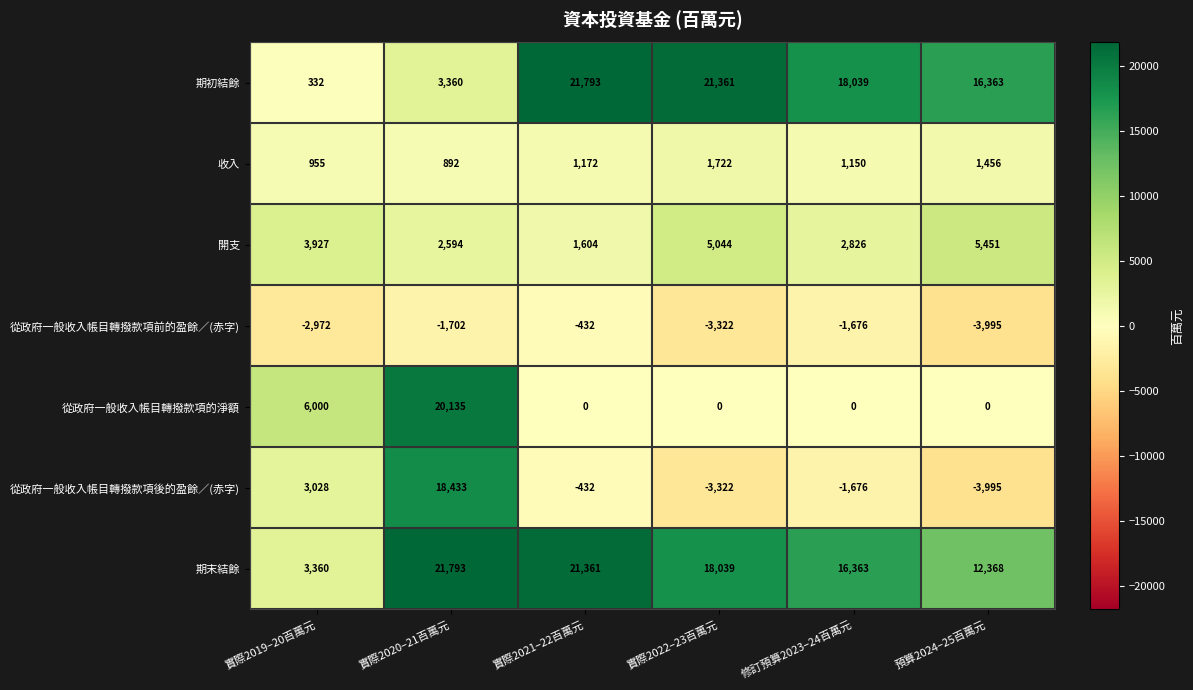

At which label does 期初結餘 reach its peak?

實際2021–22百萬元